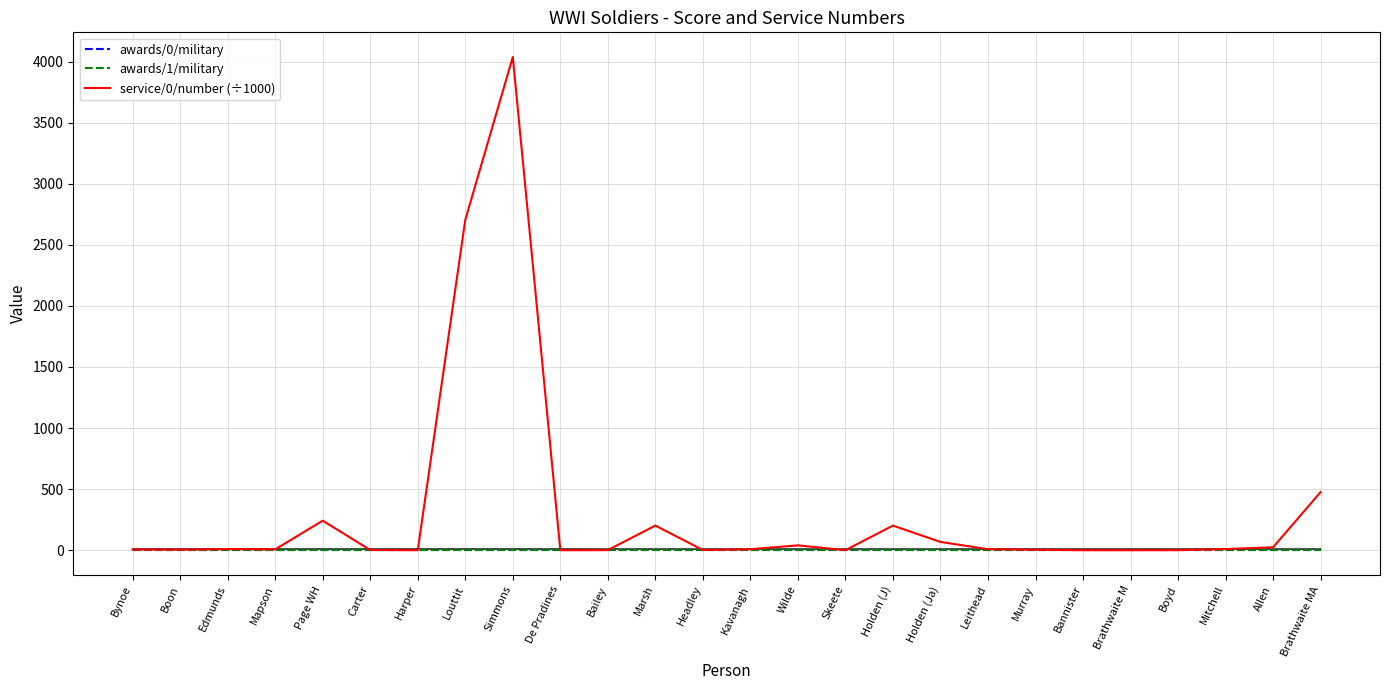

Read the awards/0/military value at Bynoe.

1.0